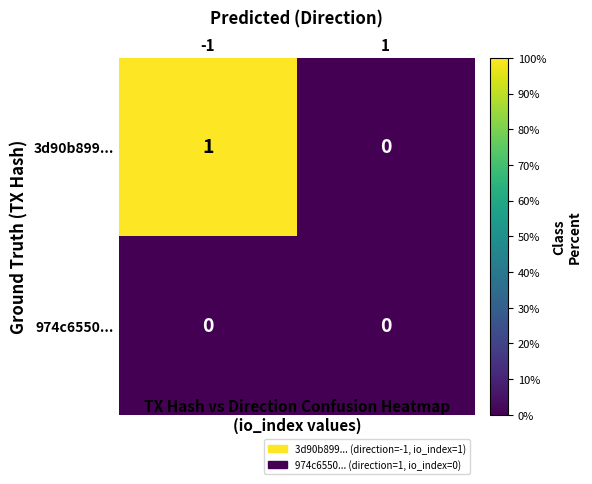

Which series has the largest total across all categories?

3d90b899...